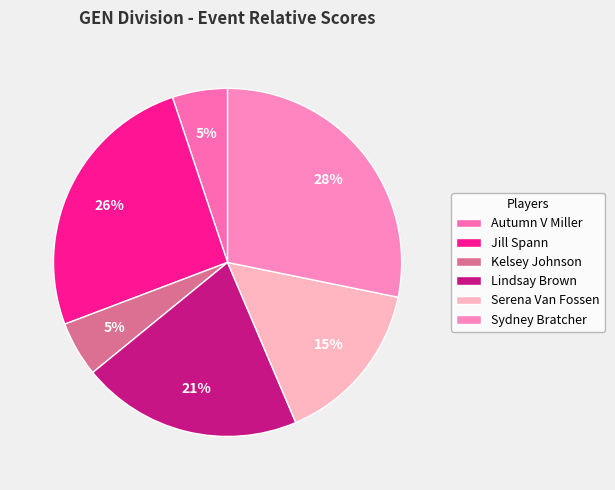

Is there a majority slice in this chart?

No